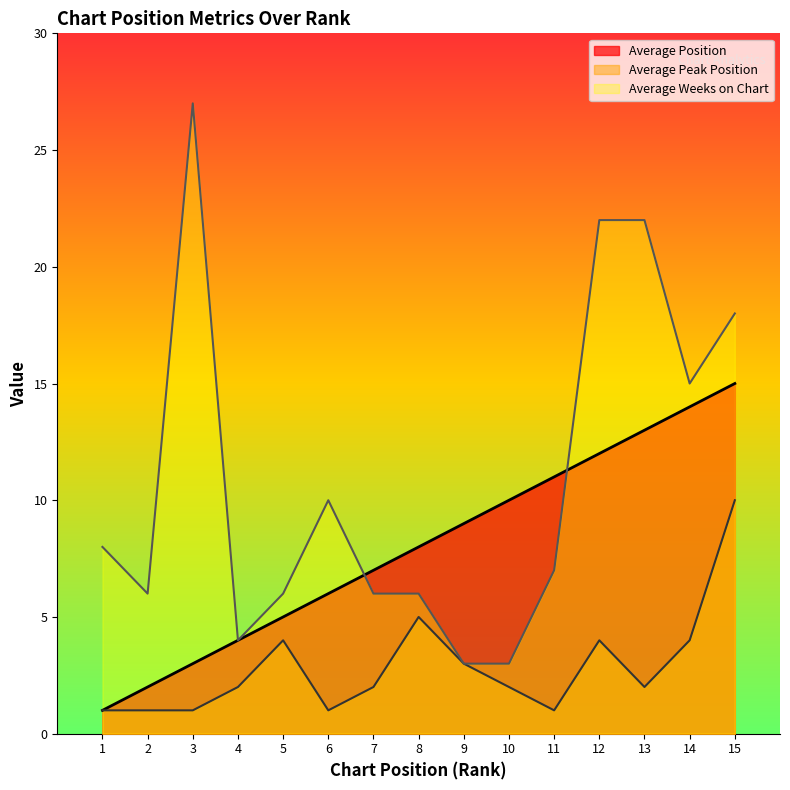

What are all the series names shown in the legend?

Average Position, Average Peak Position, Average Weeks on Chart